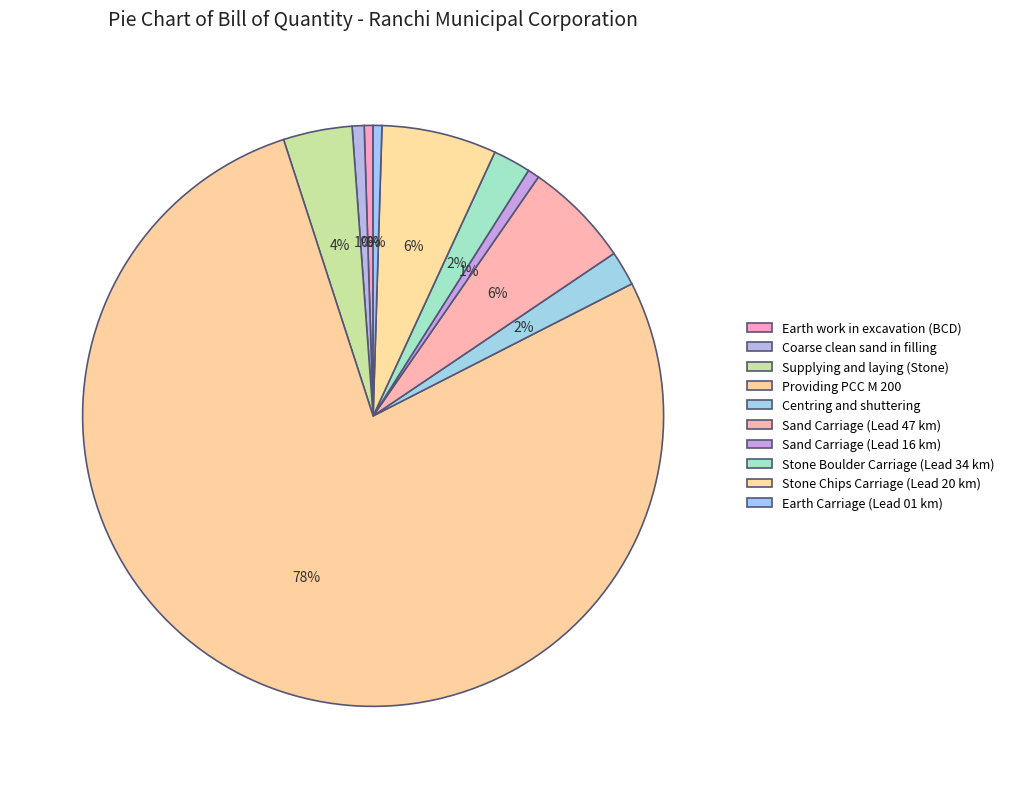

To the nearest percent, what portion does Stone Chips Carriage (Lead 20 km) represent?

6%